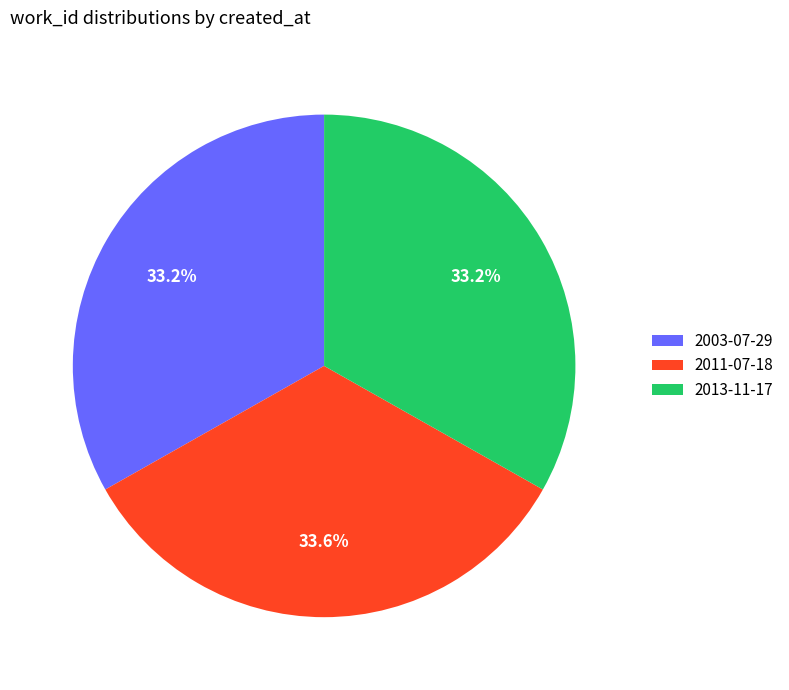

Is there any slice that represents more than half of the pie?

No